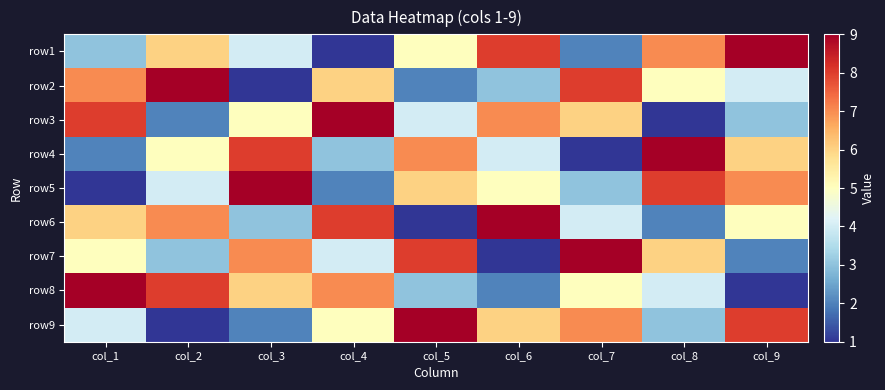

Rank the series at col_6 from highest to lowest value.

row6, row1, row3, row9, row5, row4, row2, row8, row7